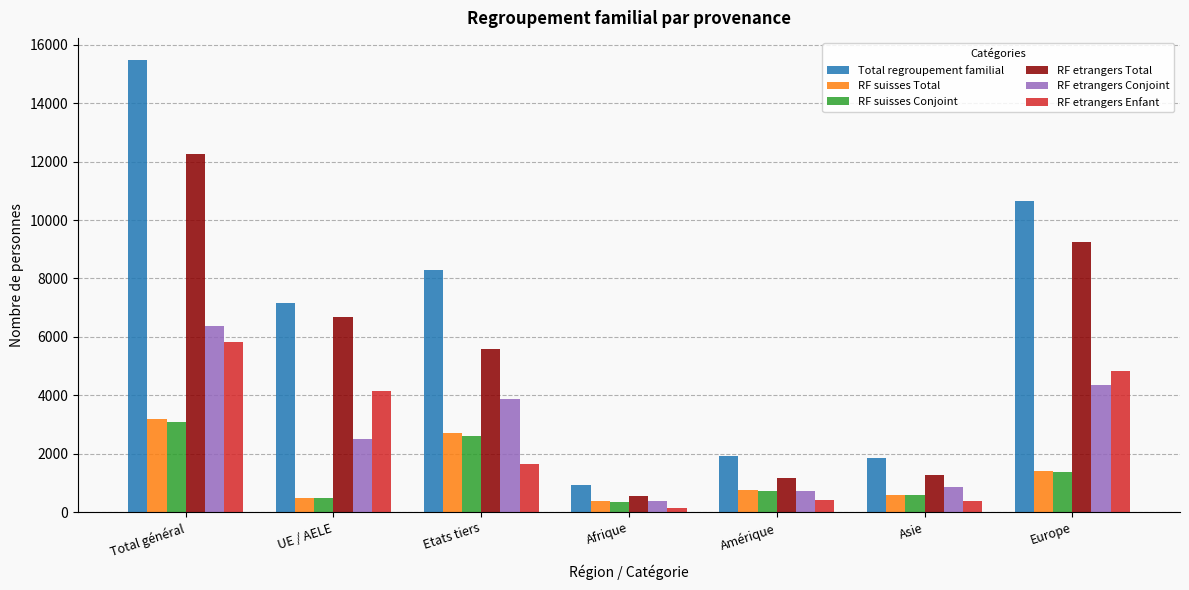

What is the smallest value displayed?

151